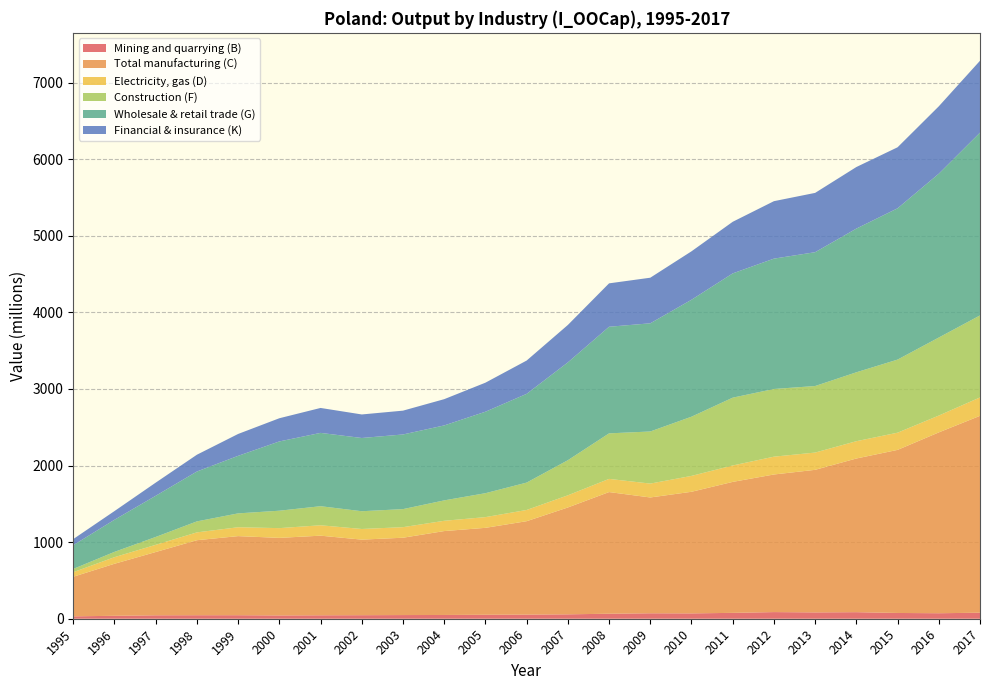

Reading left to right, transcribe all the data shown in this chart.

Mining and quarrying (B): 31.3	38.3	44.9	45.9	46.0	43.1	44.9	46.2	48.0	49.0	51.8	53.8	57.4	65.4	71.2	69.9	76.6	86.8	82.8	85.7	75.3	71.9	78.5
Total manufacturing (C): 517.2	679.6	826.2	979.7	1033.0	1012.9	1039.9	986.8	1009.9	1095.8	1135.2	1219.9	1395.5	1588.8	1512.4	1588.0	1710.4	1796.9	1861.8	2006.6	2129.6	2361.4	2571.2
Electricity, gas (D): 59.4	86.0	94.0	102.1	115.8	127.1	135.8	138.9	137.8	134.1	140.0	146.5	158.8	171.9	181.2	207.4	214.1	232.6	225.4	226.0	224.6	219.9	240.2
Construction (F): 42.8	69.3	102.7	143.6	181.1	227.5	248.9	231.9	235.6	266.5	312.3	357.5	458.2	594.6	680.4	773.0	885.6	883.8	868.8	899.8	954.4	1018.9	1070.8
Wholesale & retail trade (G): 310.4	419.2	537.6	651.4	751.4	904.6	957.4	956.3	974.8	978.9	1063.9	1158.9	1277.4	1392.1	1412.7	1527.1	1622.7	1702.2	1747.7	1876.5	1975.7	2139.4	2387.1
Financial & insurance (K): 79.2	113.5	171.7	219.2	285.8	302.8	325.7	307.4	311.1	342.9	379.2	434.8	488.8	566.8	595.4	632.6	673.9	750.3	774.5	804.0	796.8	879.8	938.6